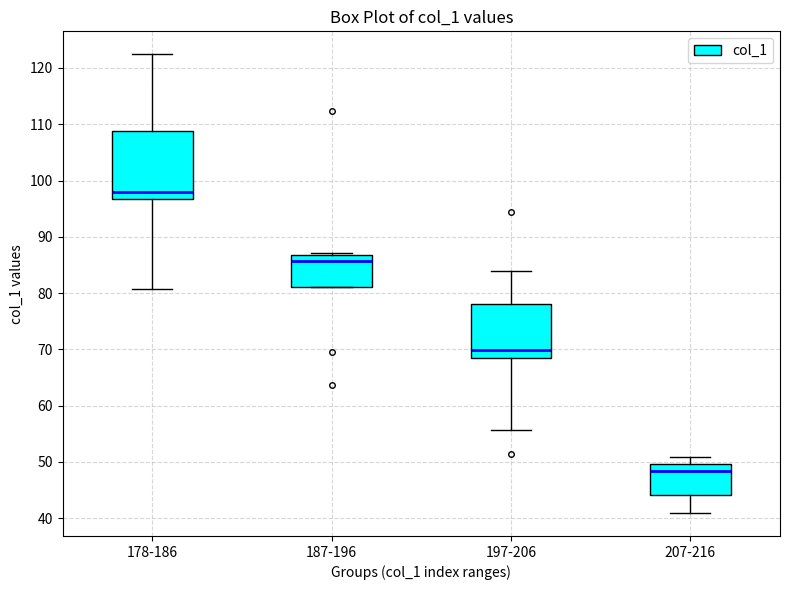

Reading left to right, read every box against the y-axis: the position of its median line, the range the box covers, and the ends of its whiskers. The values are not printed on the chart, so give them approximately, as read against the axis.

178-186: median 98, box 97 to 109, whiskers 81 to 122
187-196: median 86, box 81 to 87, whiskers 81 to 87 (just above the box's upper edge)
197-206: median 70, box 68 to 78, whiskers 56 to 84
207-216: median 48, box 44 to 50, whiskers 41 to 51